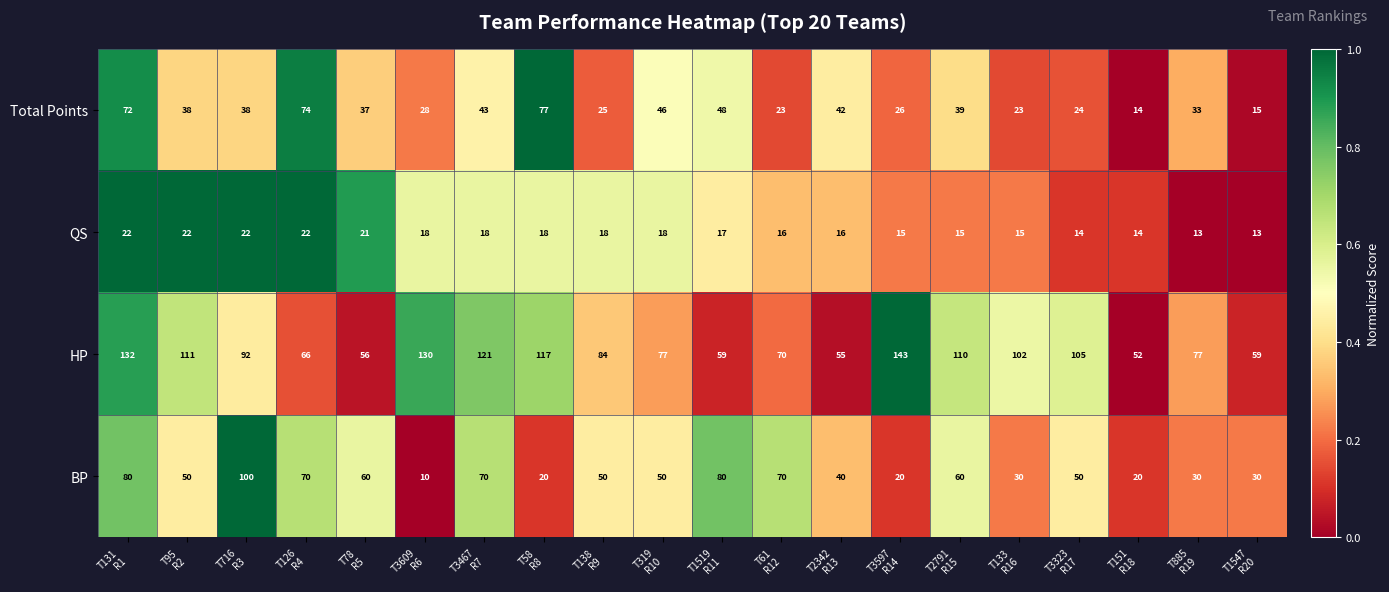

What is the difference between the maximum and minimum values in the QS series?

9